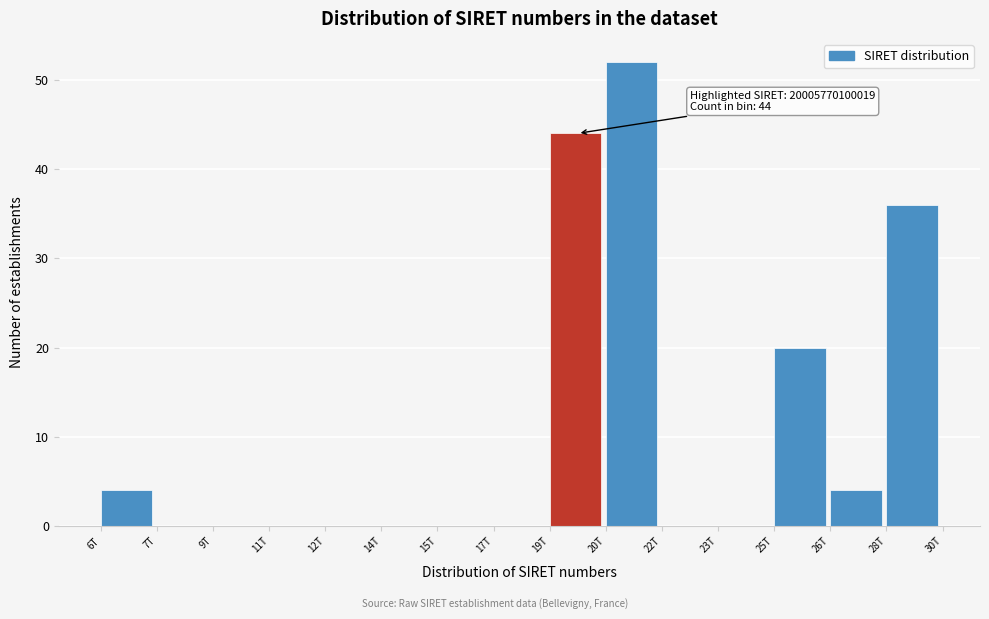

Reading left to right, extract all data points from this chart.

6T=4	7T=0	9T=0	11T=0	12T=0	14T=0	15T=0	17T=0	19T=44	20T=52	22T=0	23T=0	25T=20	26T=4	28T=36